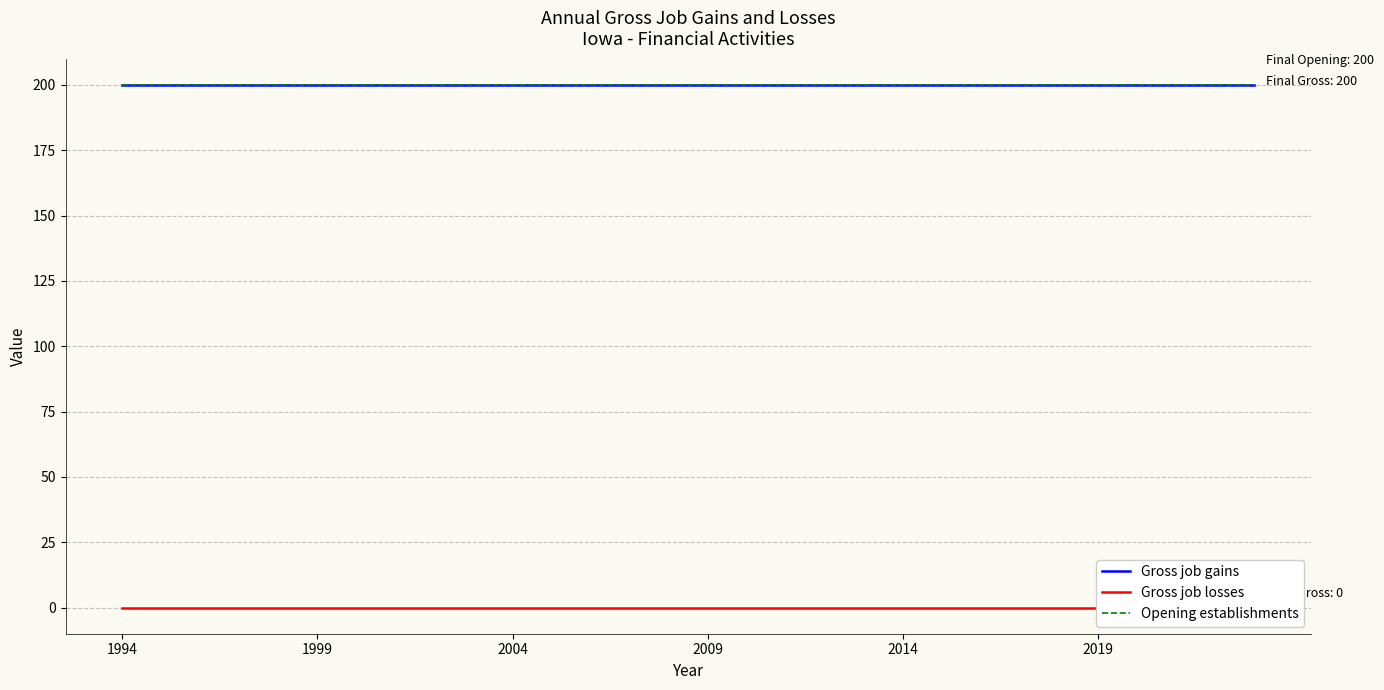

Which series has the largest range (max minus min)?

Gross job gains